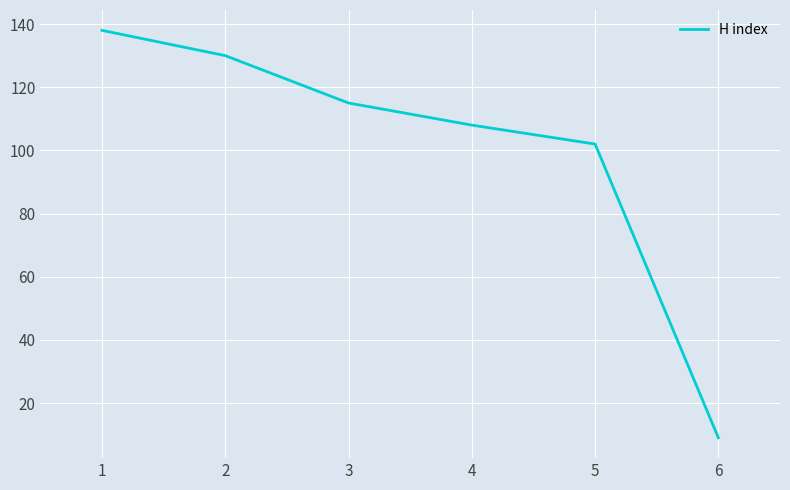

What is the maximum value shown in the chart?

138